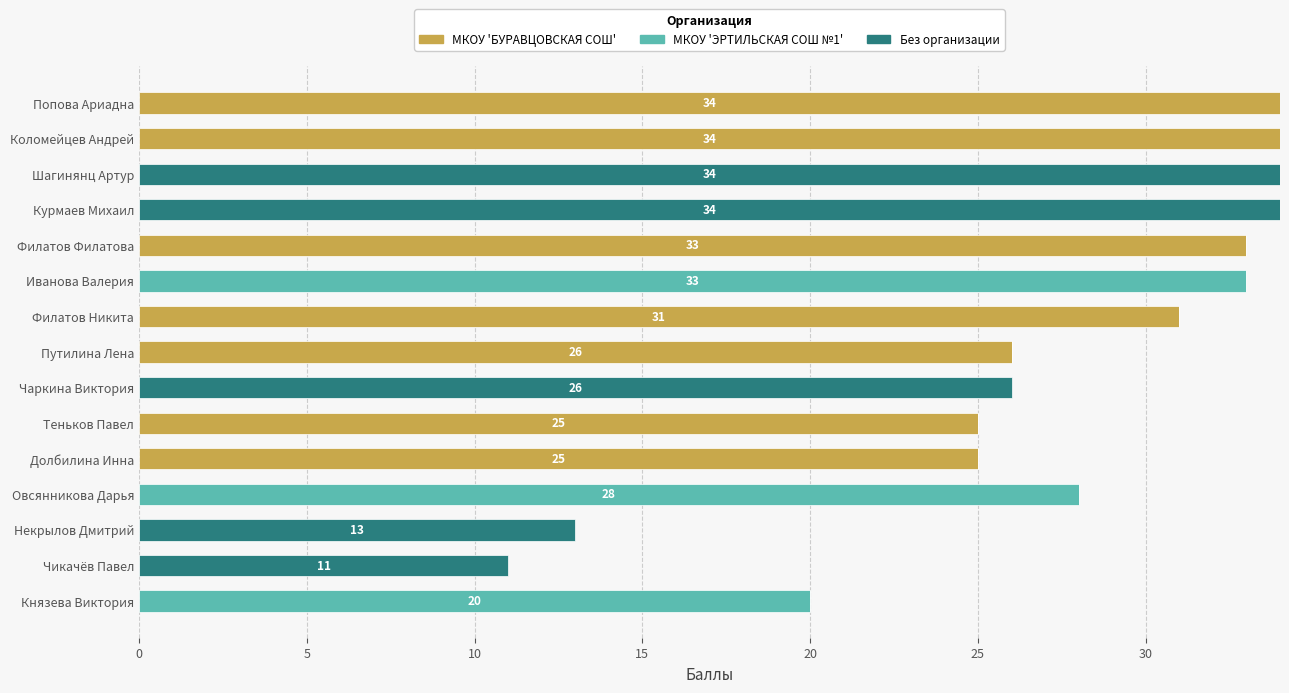

What is the total value across all series at Курмаев Михаил?

34